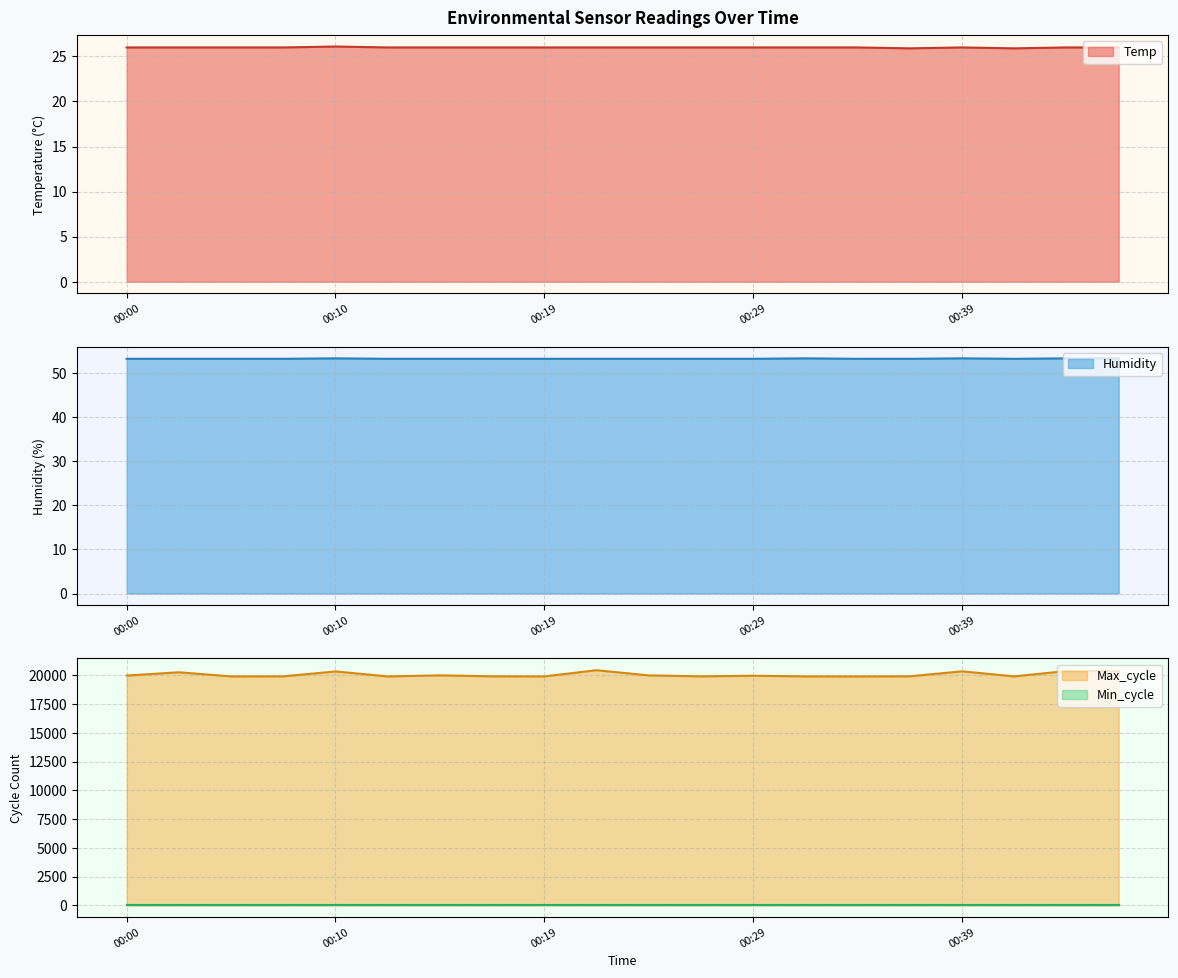

True or false: Temp and Humidity intersect in this chart.

False